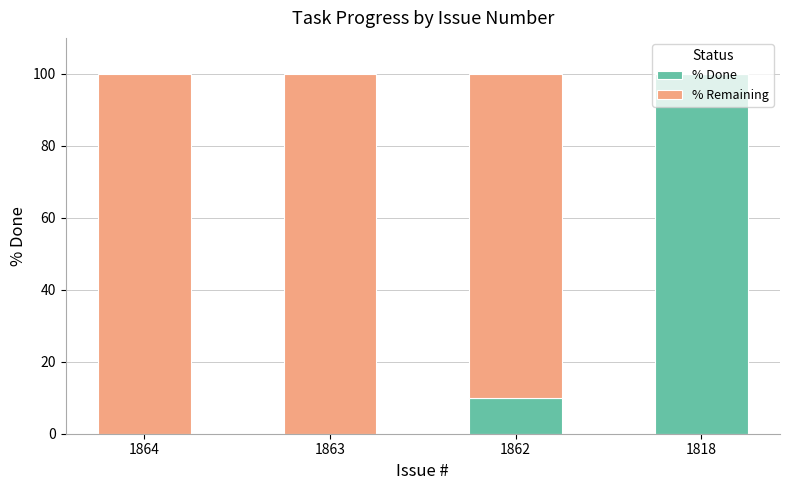

What is the total value across all series at 1864?

100